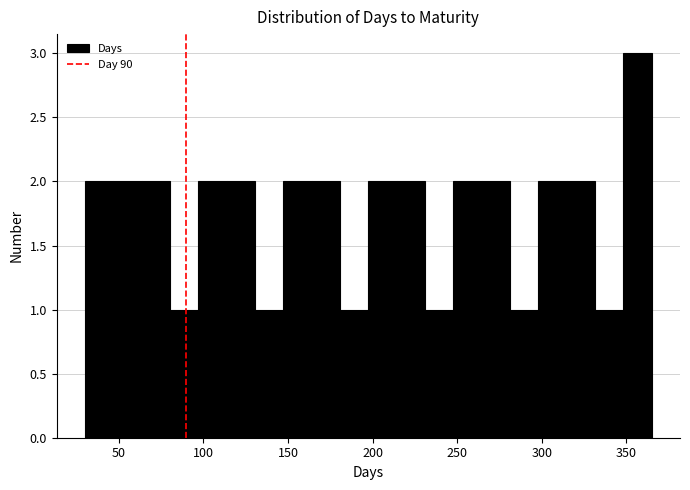

Around what value on the x-axis is the tallest bar? Give the approximate position of its centre, as read against the axis.

355